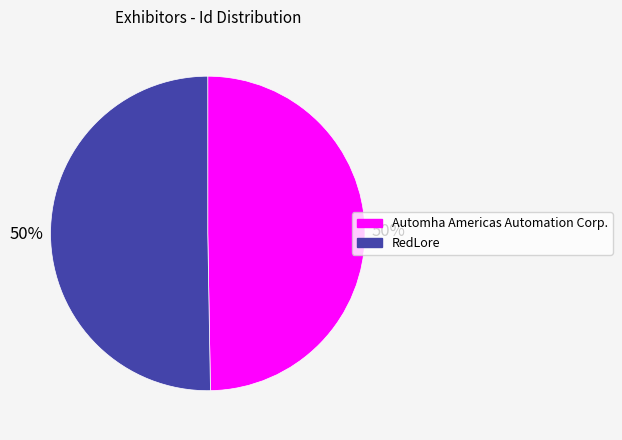

What percentage is the RedLore slice, to the nearest percent?

50%